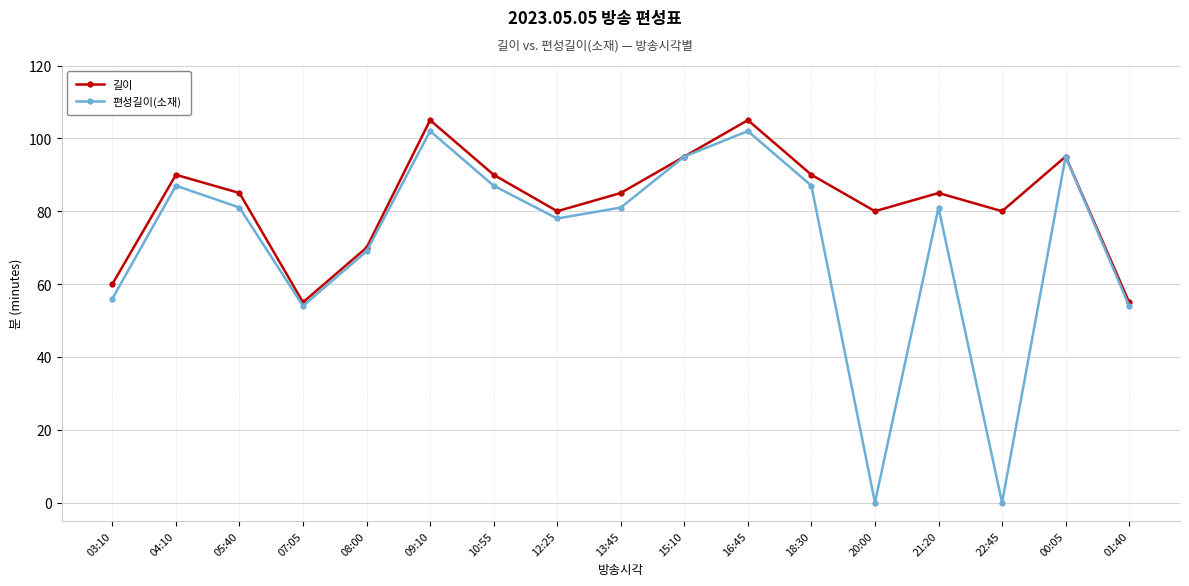

What is the maximum value shown in the chart?

105